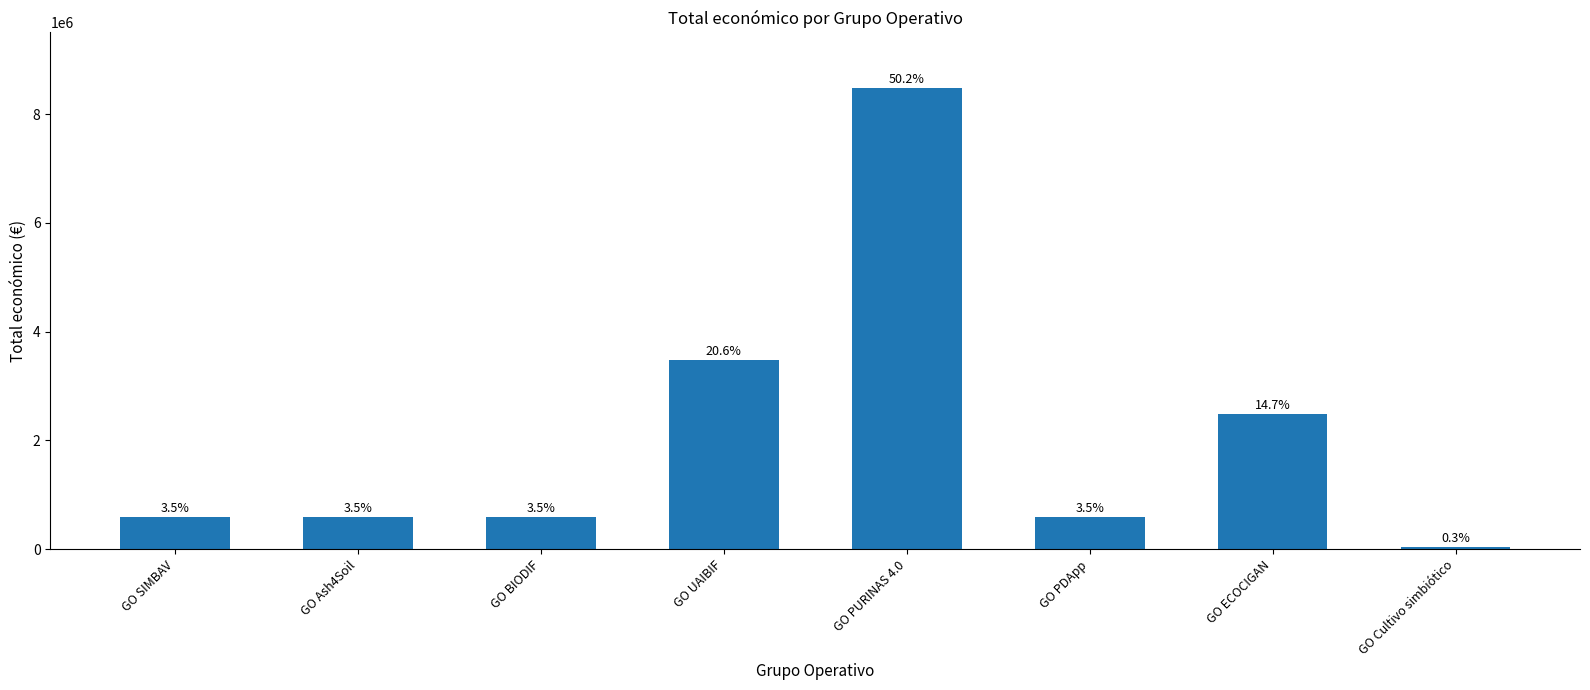

What is the sum of the values at GO Cultivo simbiótico and GO PDApp?

649008